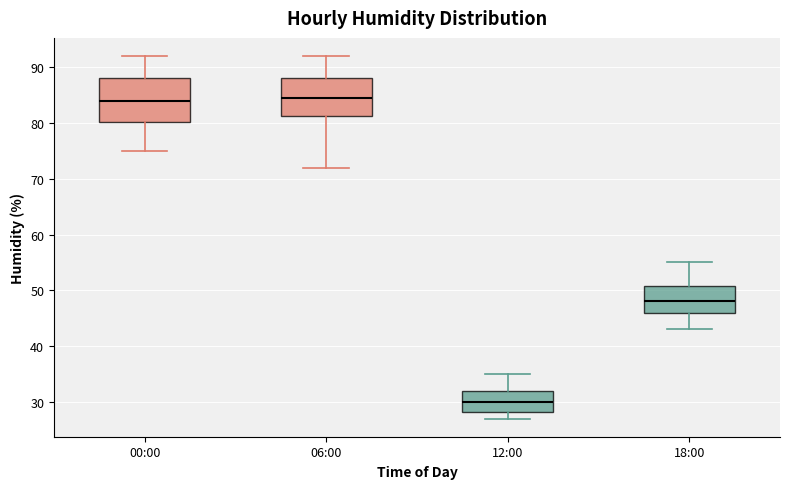

Comparing the boxes themselves (not the whiskers), which one is the tallest?

00:00